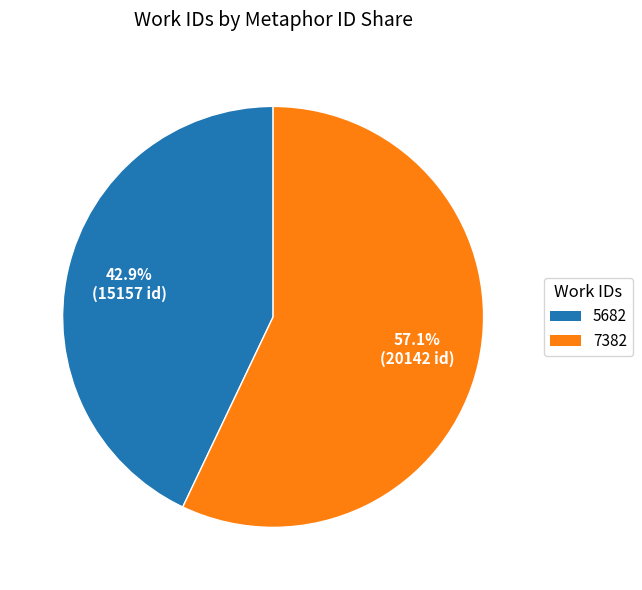

What is the largest slice in the pie chart?

7382